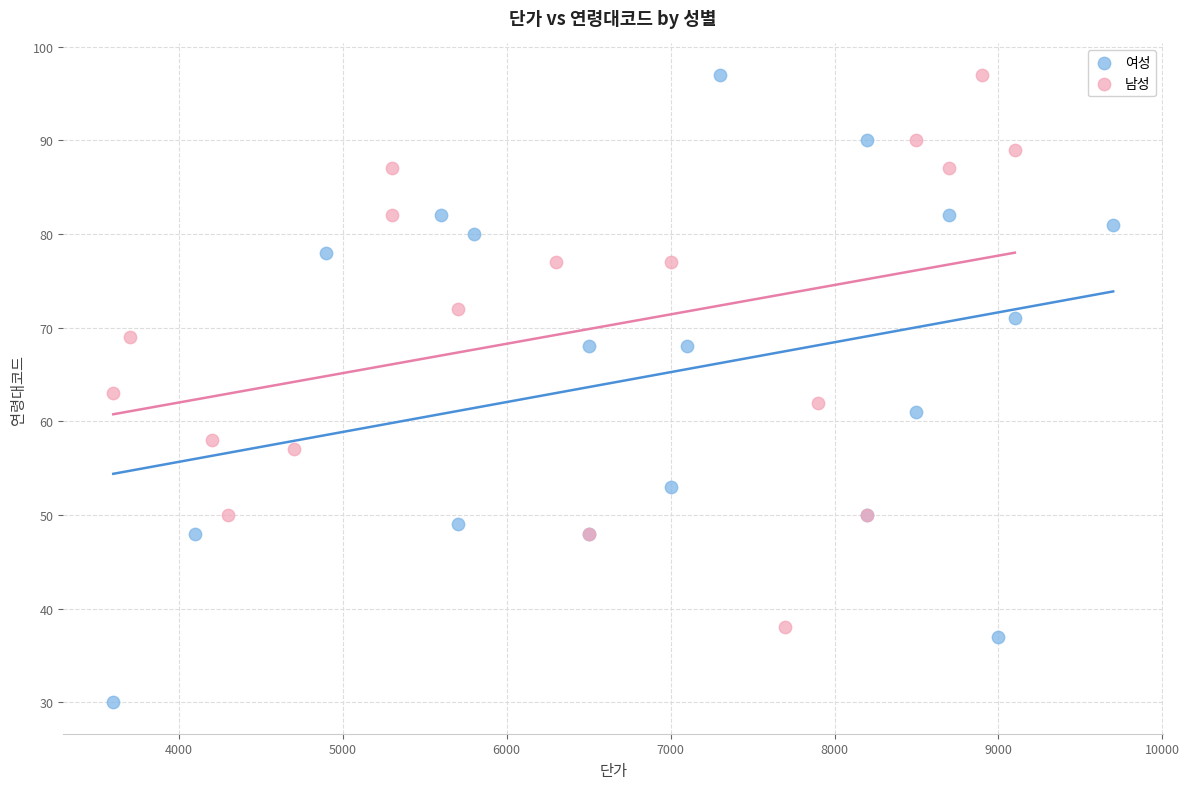

Which series contains the lowest Y value?

여성